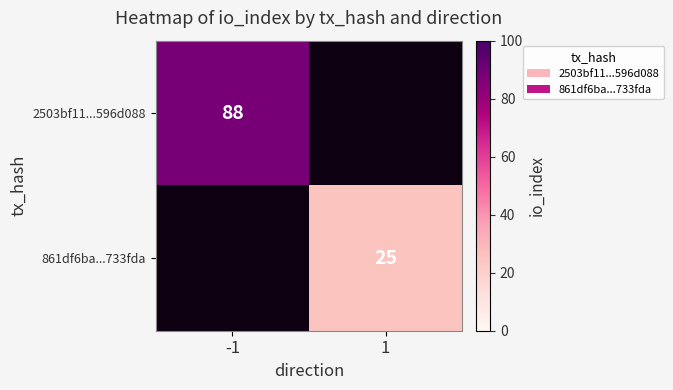

The 2503bf11...596d088 series shows 88 at -1. True or false?

True